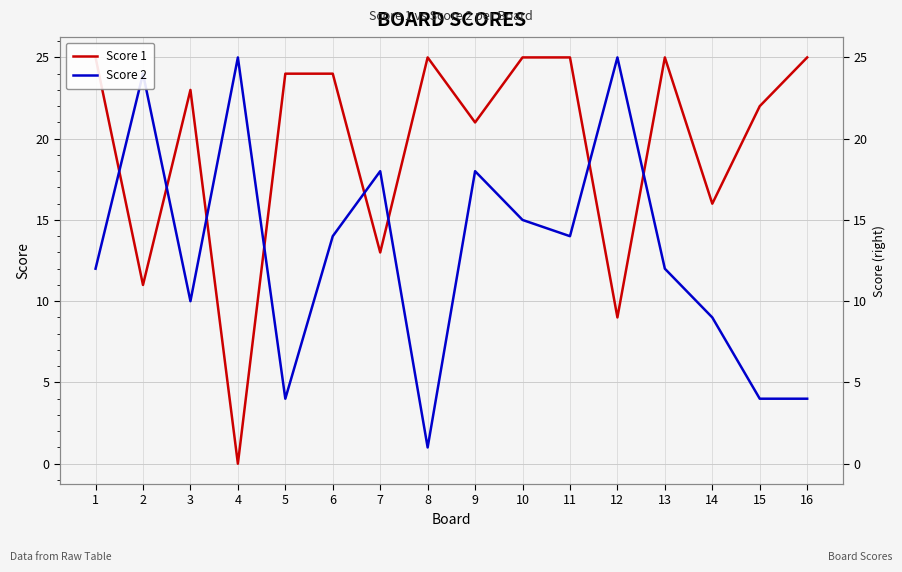

Where does the Score 1 series first go above 24?

1